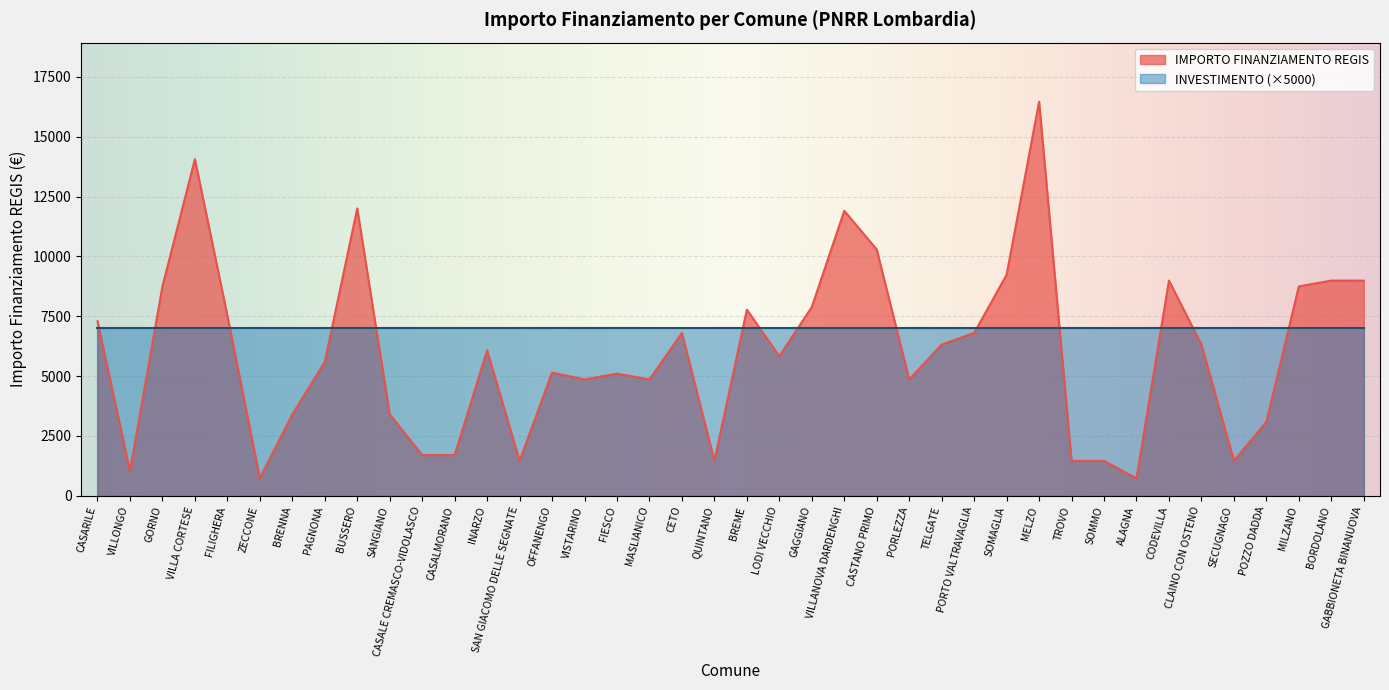

At which category does the data reach its first local peak?

VILLA CORTESE